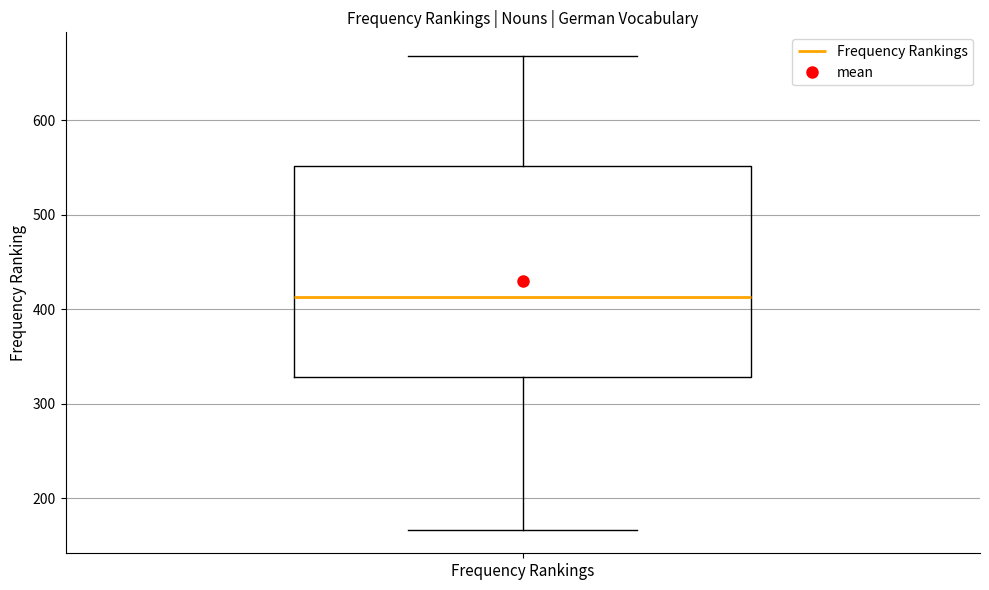

Transcribe this box plot: give where the median line is, the range the box spans, and where the two whiskers end, as read against the y-axis. The values are not printed on the chart, so give them approximately, as read against the axis.

median 410, box 330 to 550, whiskers 170 to 670